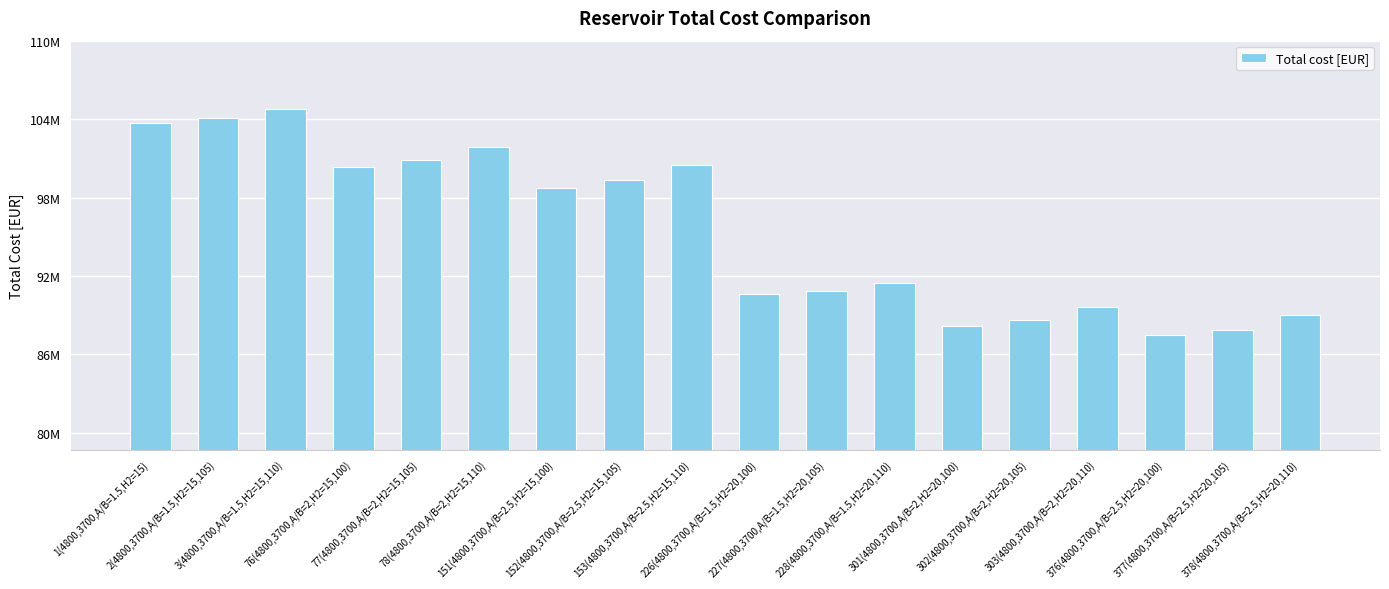

What position from the left is 152(4800,3700,A/B=2.5,H2=15,105)?

8